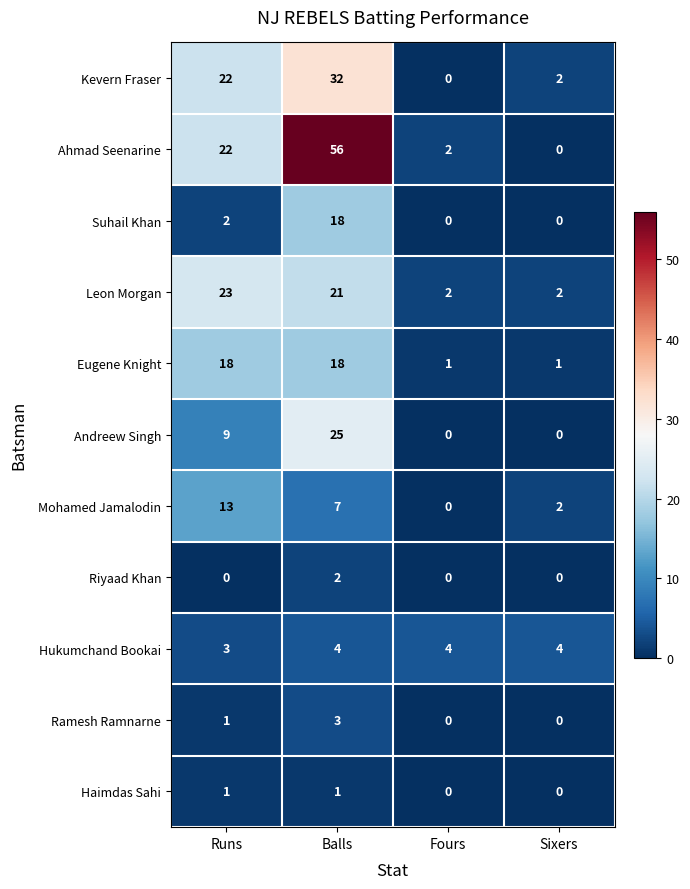

At which category is the sum across all series the highest?

Balls